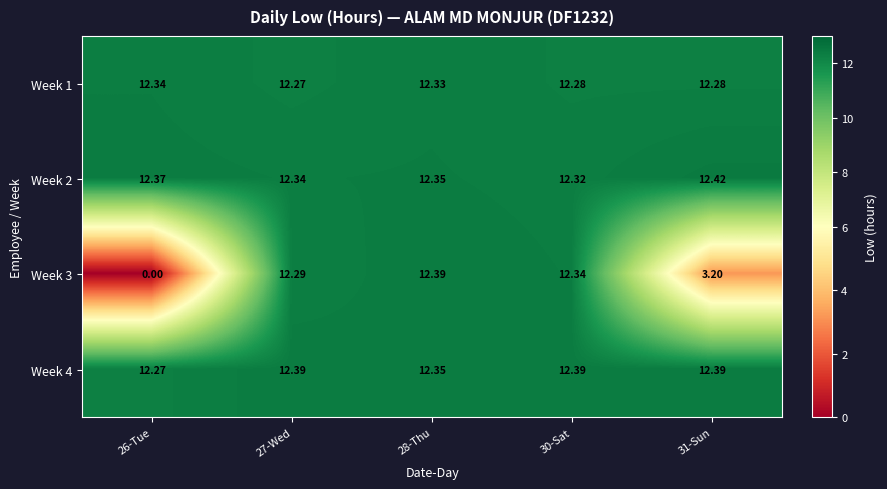

Is the value of Week 2 at 31-Sun greater than the value of Week 1 at 28-Thu?

Yes